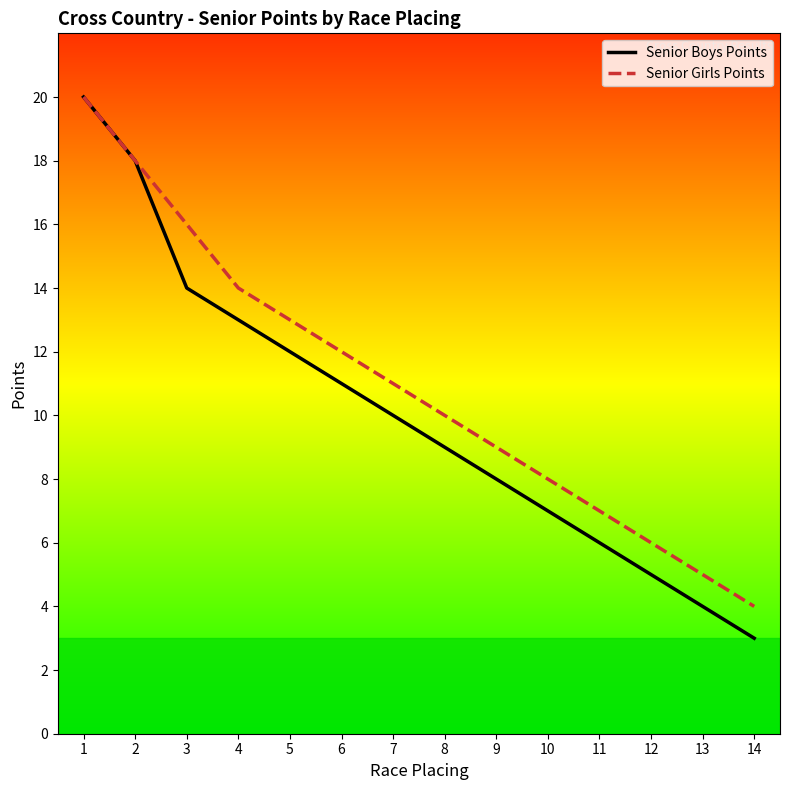

Reading left to right, extract all data points from this chart.

Senior Boys Points: 20	18	14	13	12	11	10	9	8	7	6	5	4	3
Senior Girls Points: 20	18	16	14	13	12	11	10	9	8	7	6	5	4